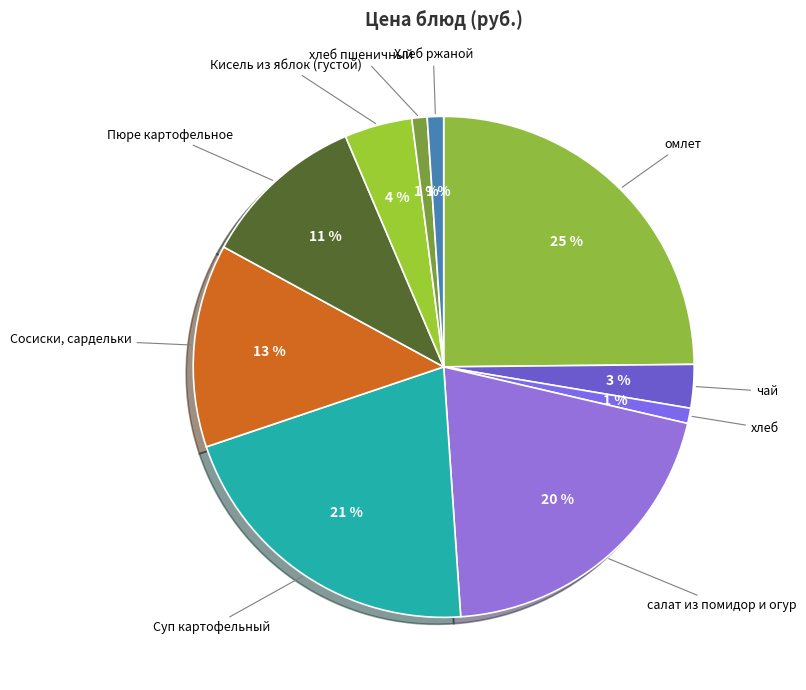

Does чай account for over 50% of the chart?

No